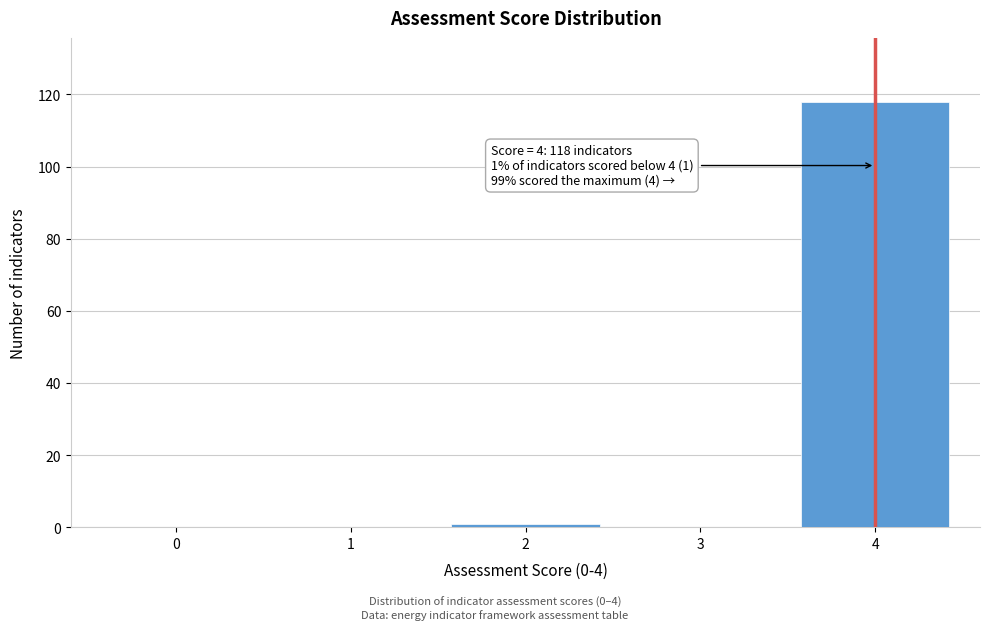

Over which range of the x-axis is the bar tallest?

3.5 to 4.5